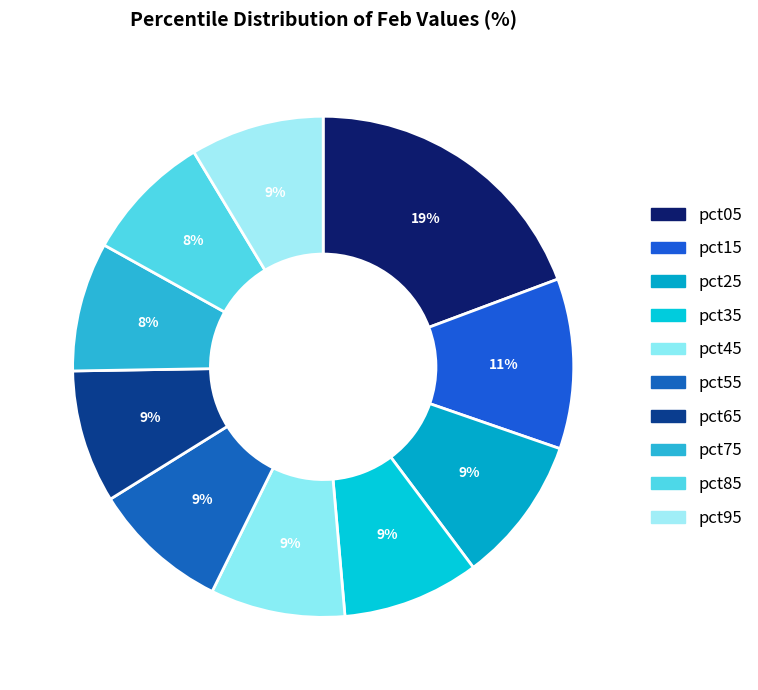

Does pct35 account for over 50% of the chart?

No